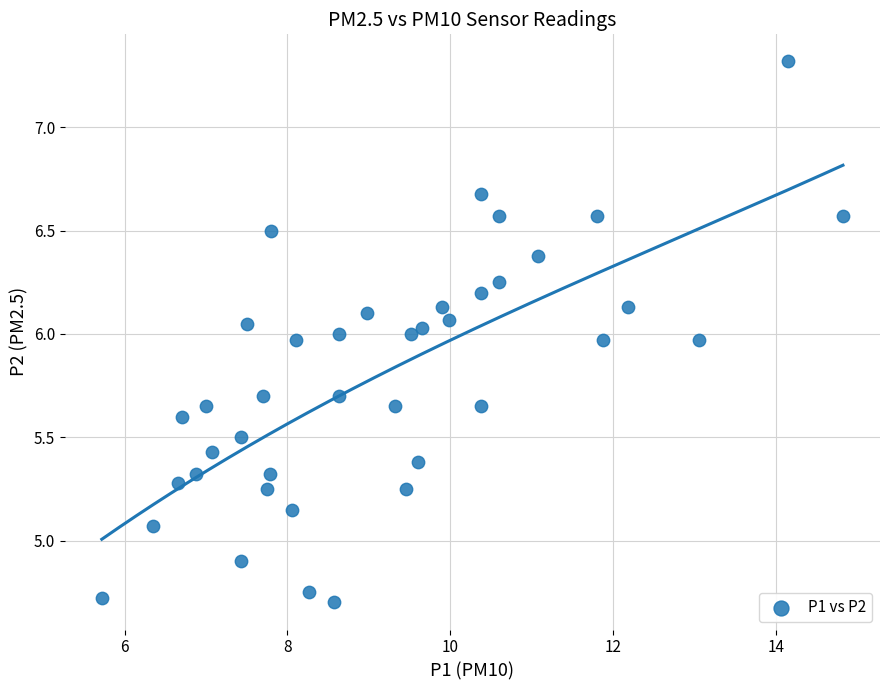

What is the range of X values (max minus min)?

9.1